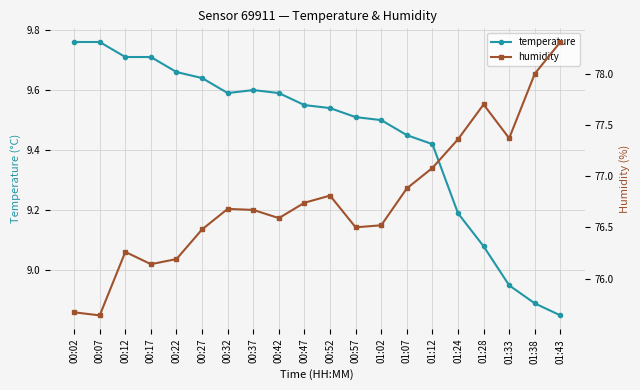

True or false: temperature and humidity intersect in this chart.

False